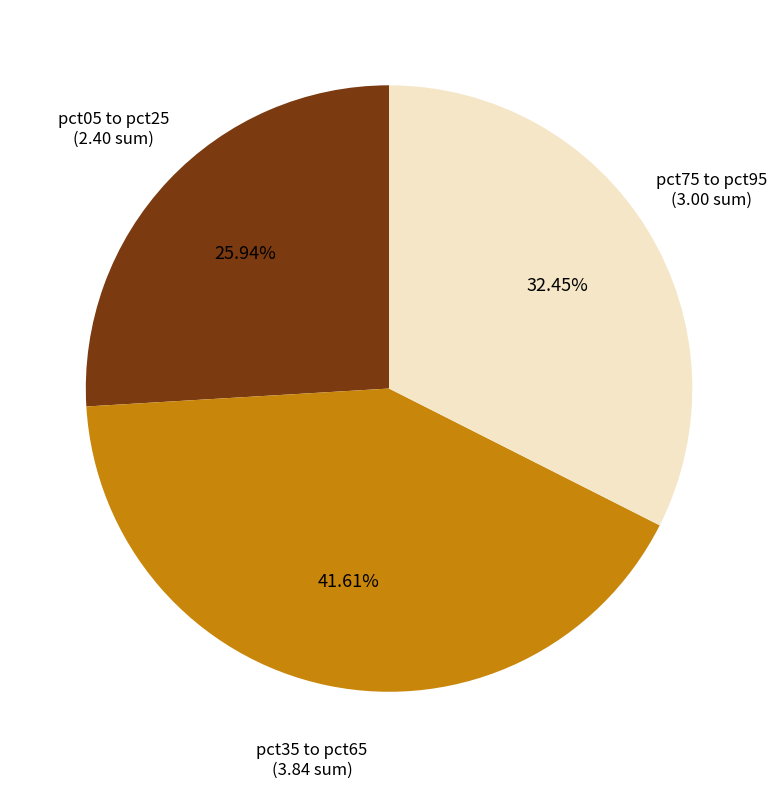

Combined, do pct05 to pct25 and pct75 to pct95 account for over 50%?

Yes